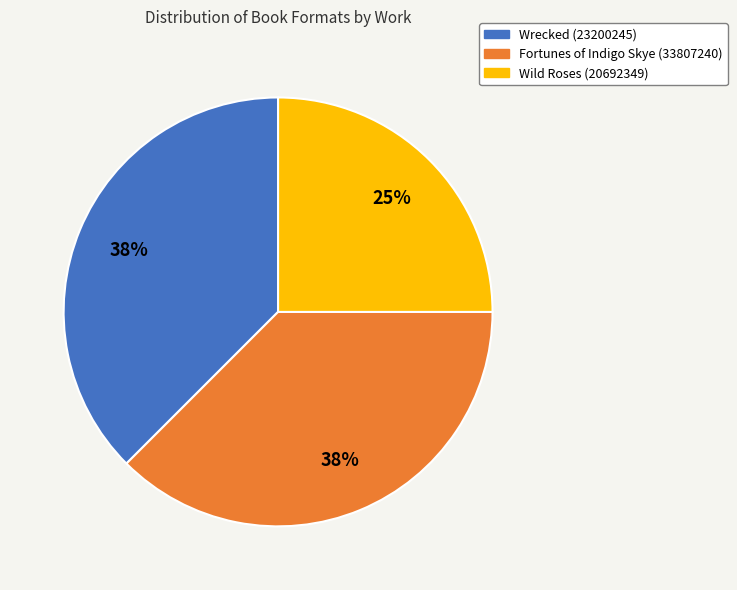

Combined, do Fortunes of Indigo Skye (33807240) and Wild Roses (20692349) account for over 50%?

Yes